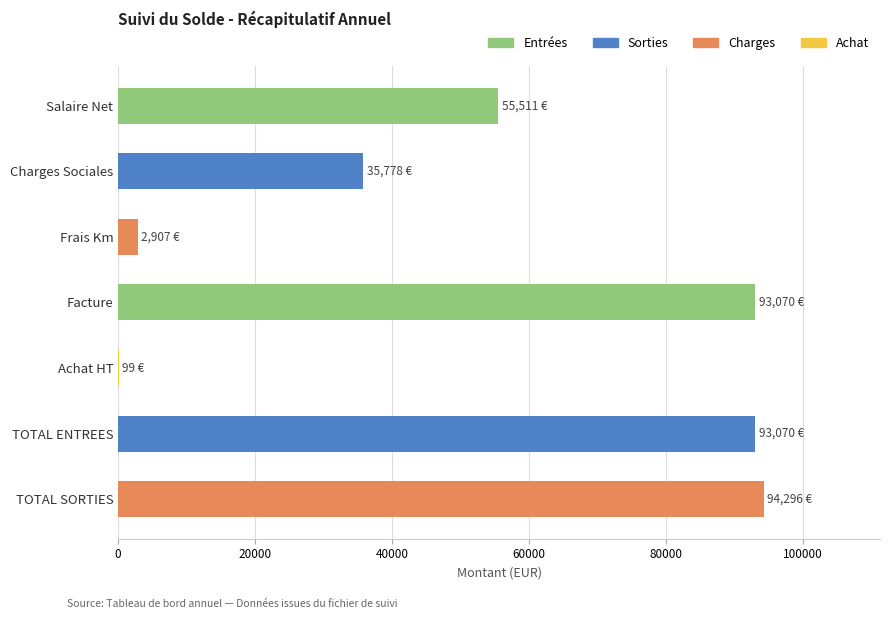

What is the maximum value shown in the chart?

94295.8